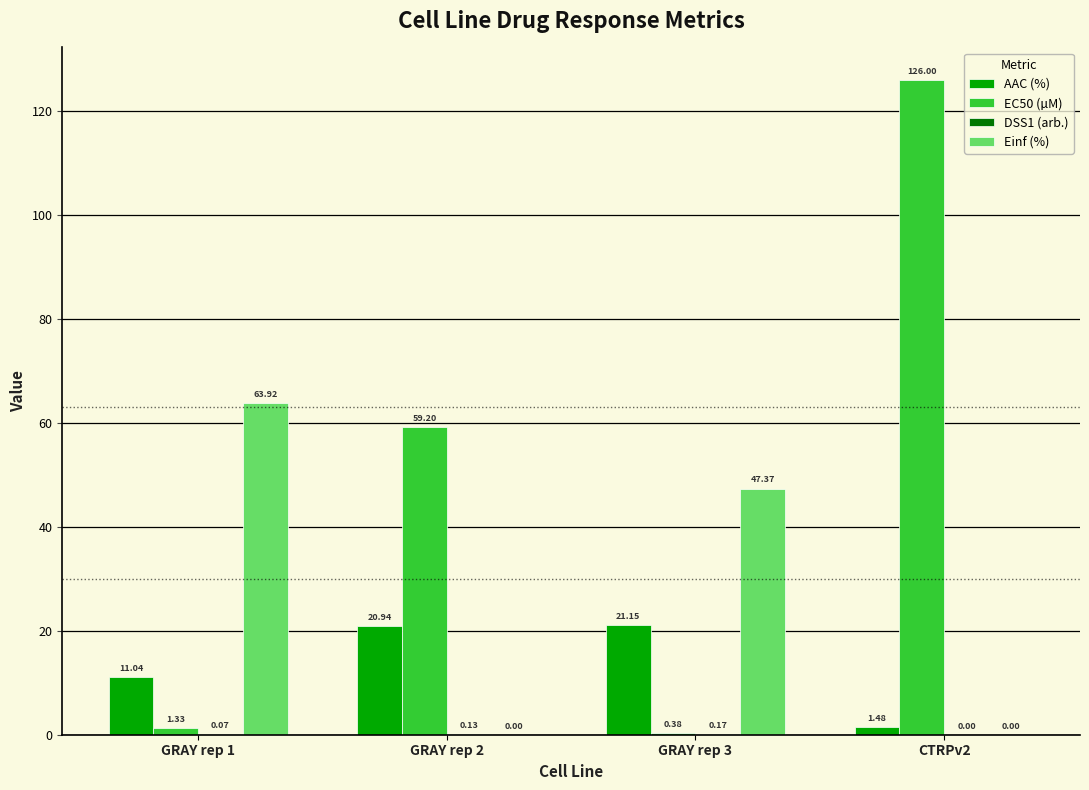

At which category is the sum across all series the highest?

CTRPv2